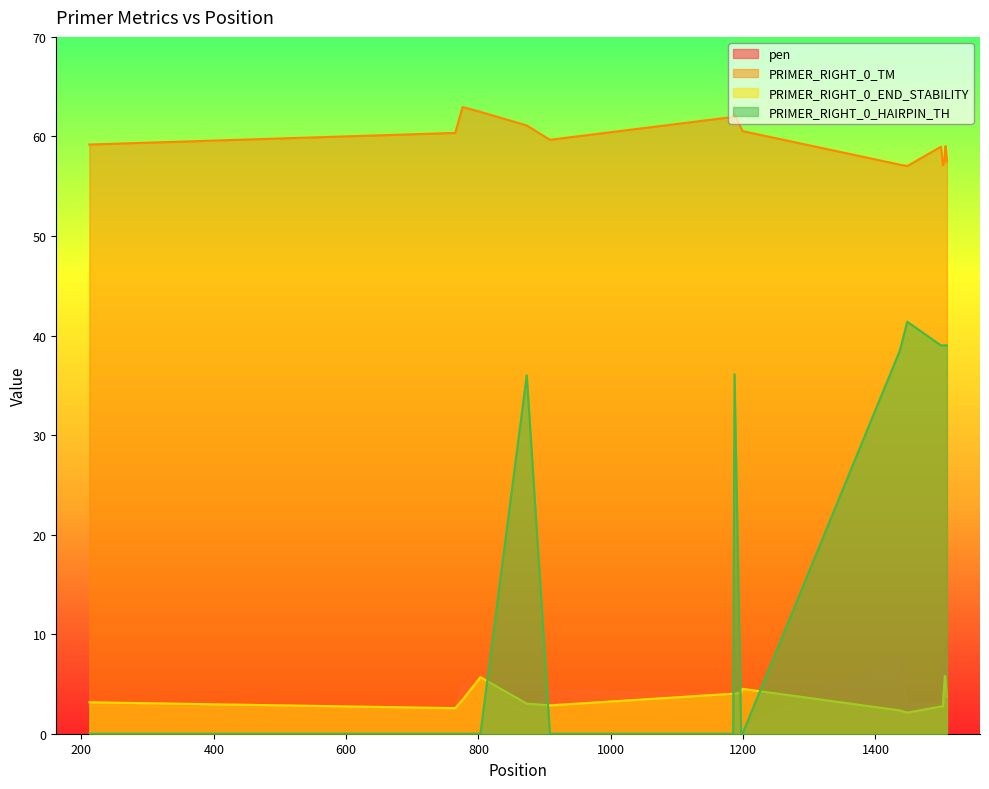

What is the difference between the highest and lowest values at 908?

59.7